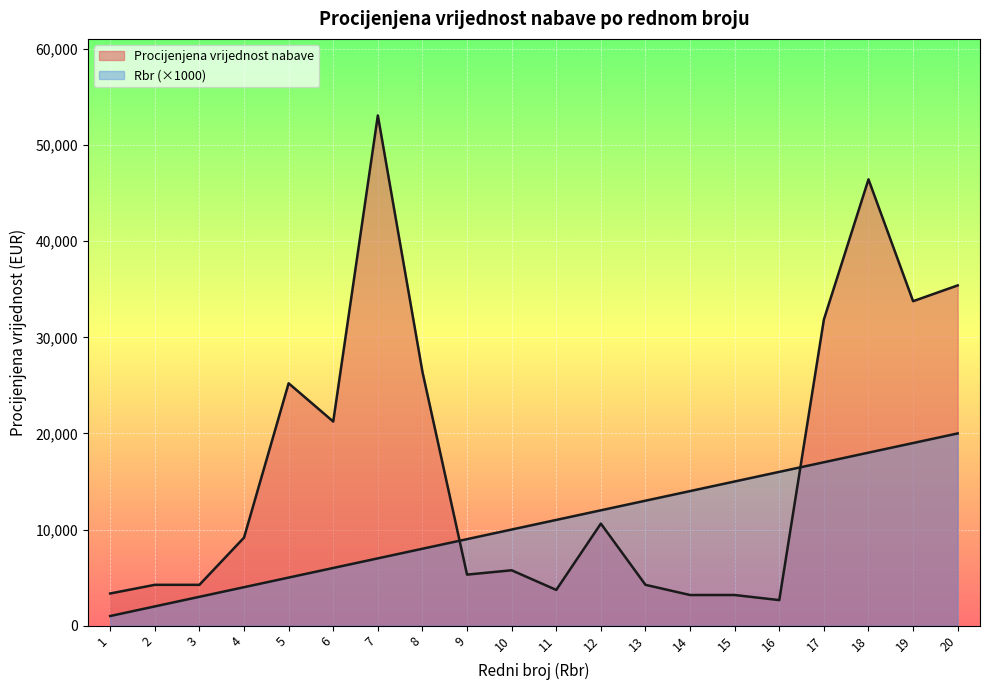

Which category has the highest value in the Rbr series?

20